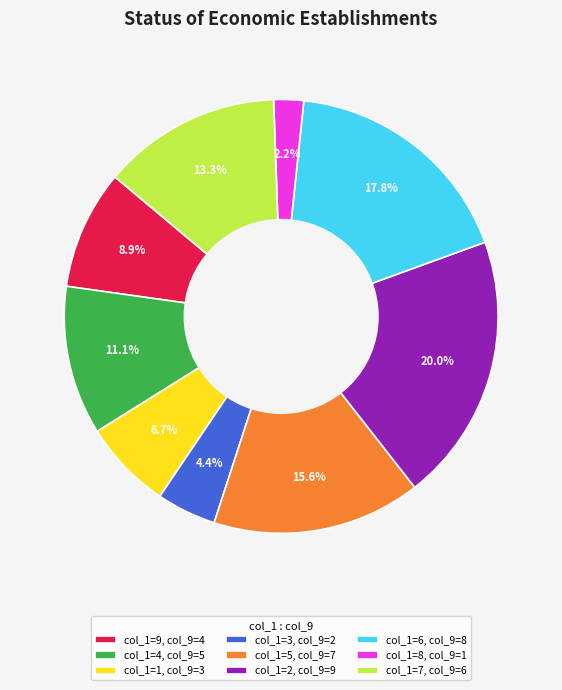

What is the largest slice in the pie chart?

col_1=2, col_9=9